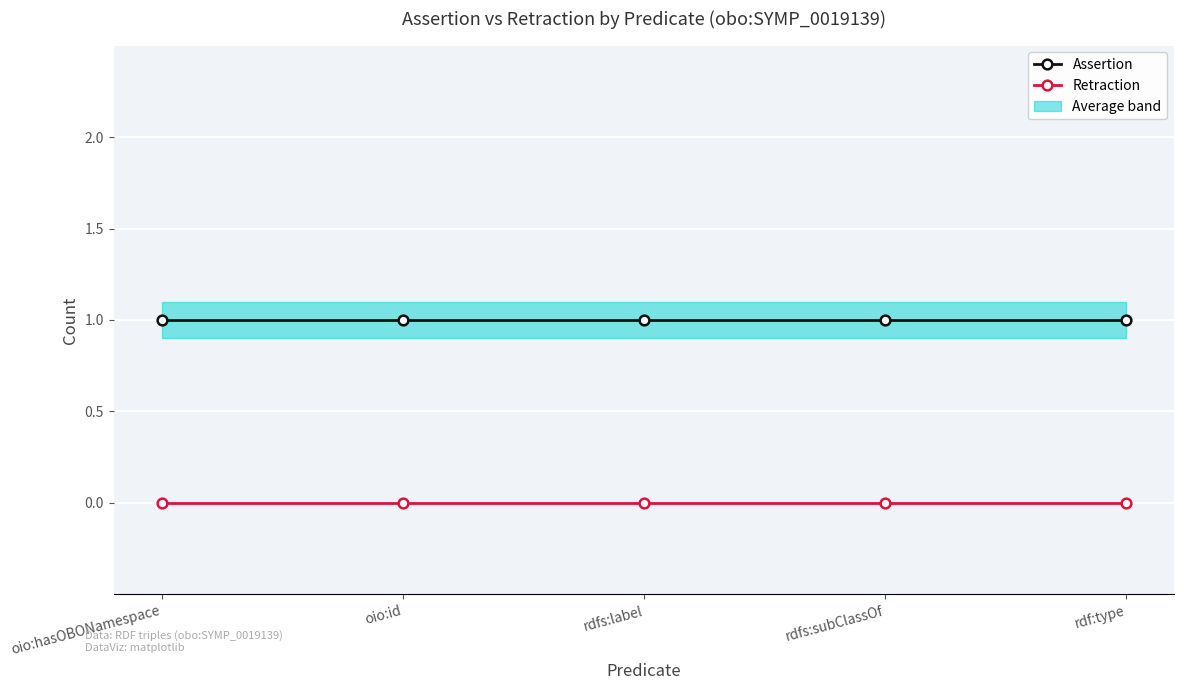

True or false: Assertion and Retraction intersect in this chart.

False